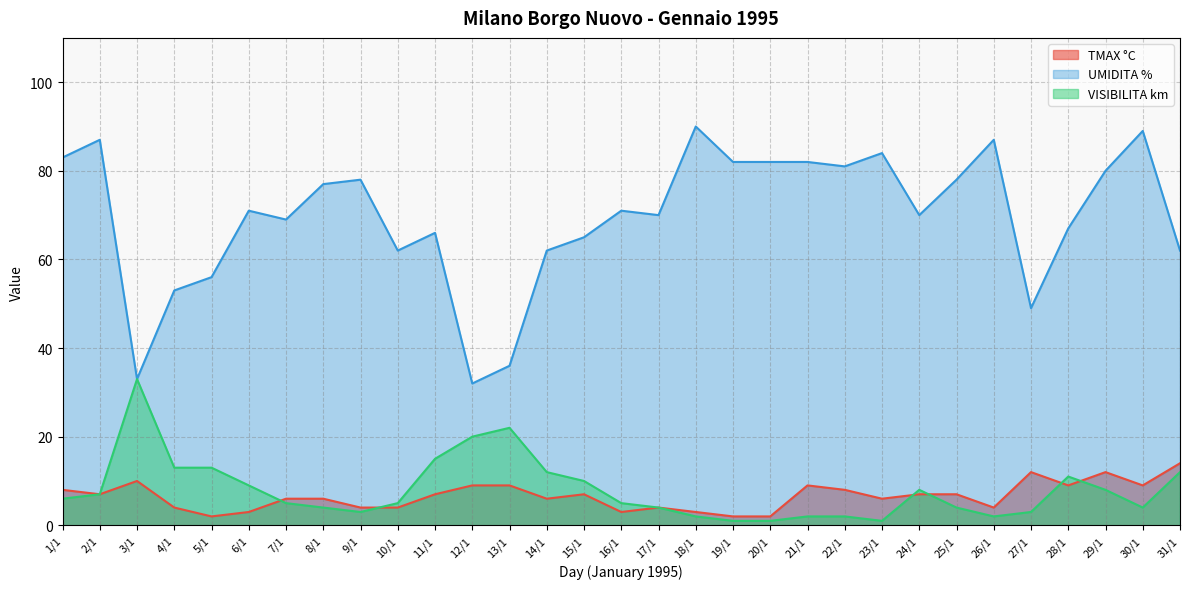

Does the chart have visible grid lines?

Yes